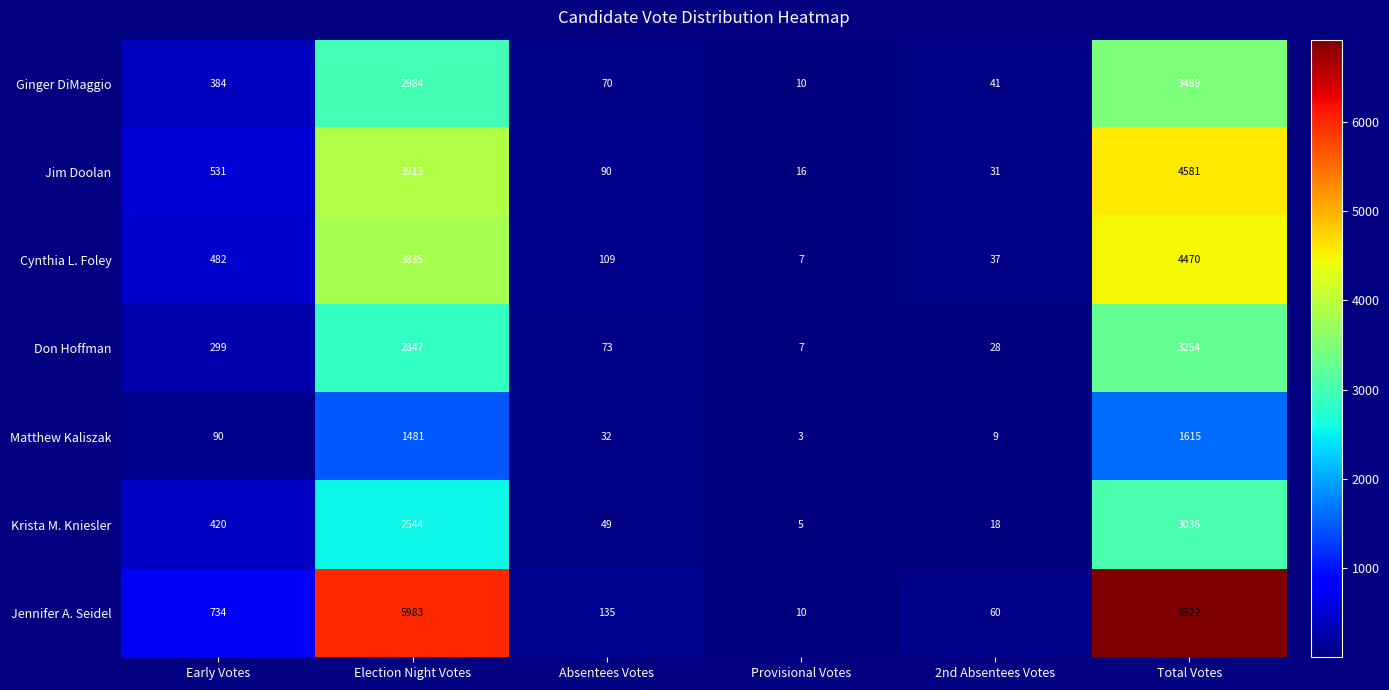

What is the sum of all Don Hoffman values?

6508